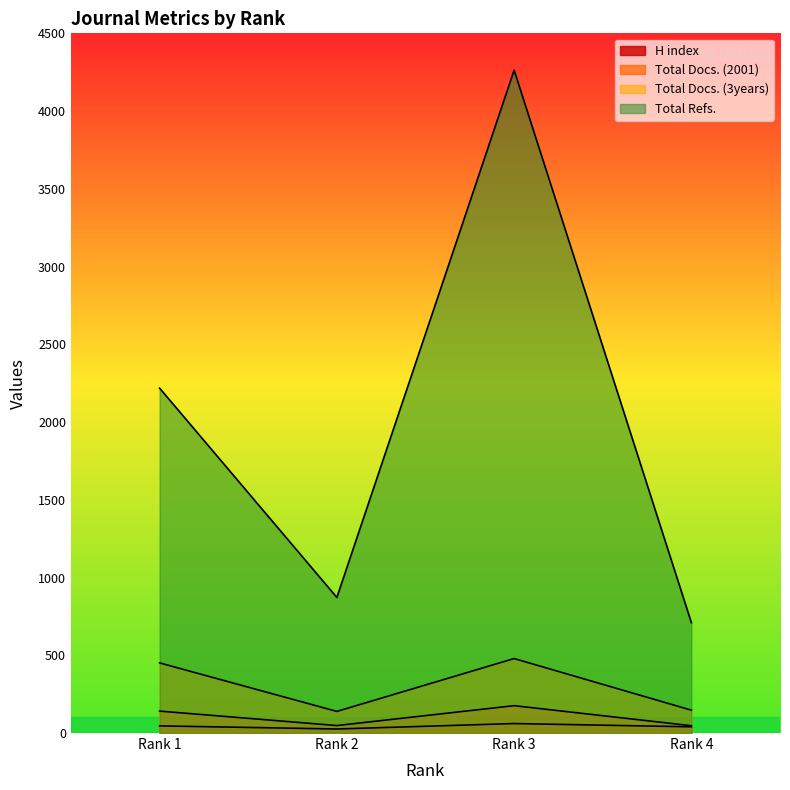

True or false: Total Docs. (3years) and Total Docs. (2001) cross at least once.

False